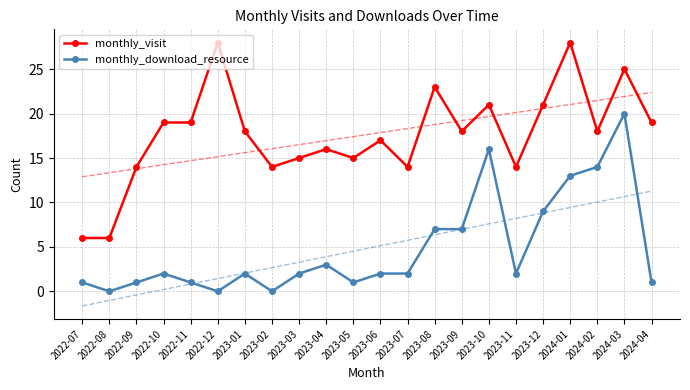

True or false: monthly_download_resource and monthly_visit intersect in this chart.

False